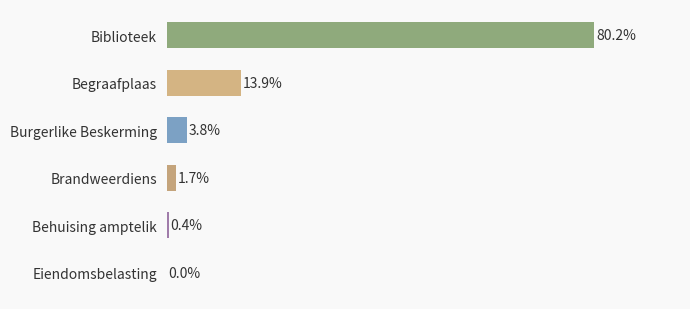

At which label is the value closest to 40?

Begraafplaas